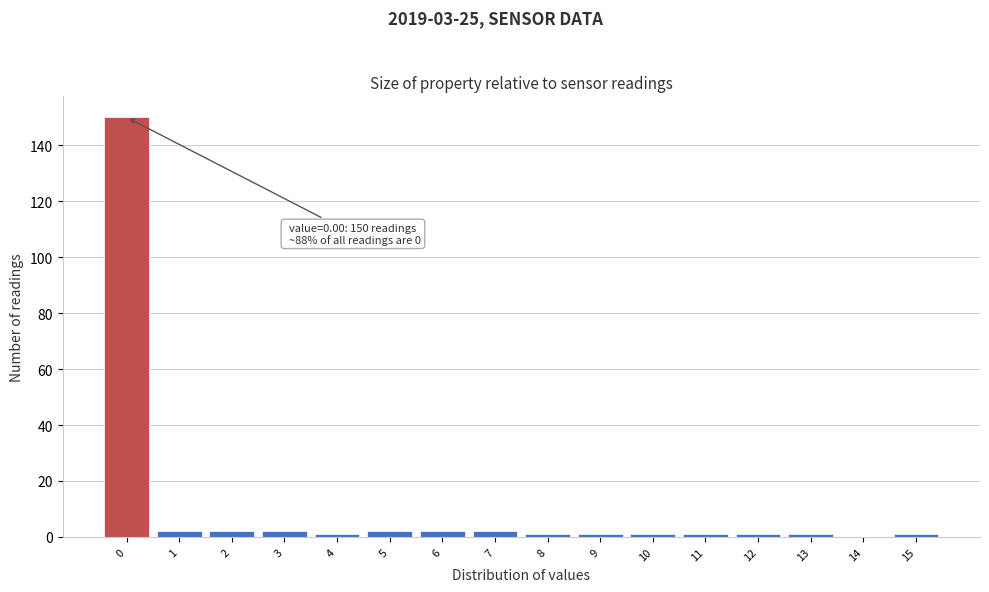

Which range on the x-axis has the tallest bar?

-0.5 to 0.5